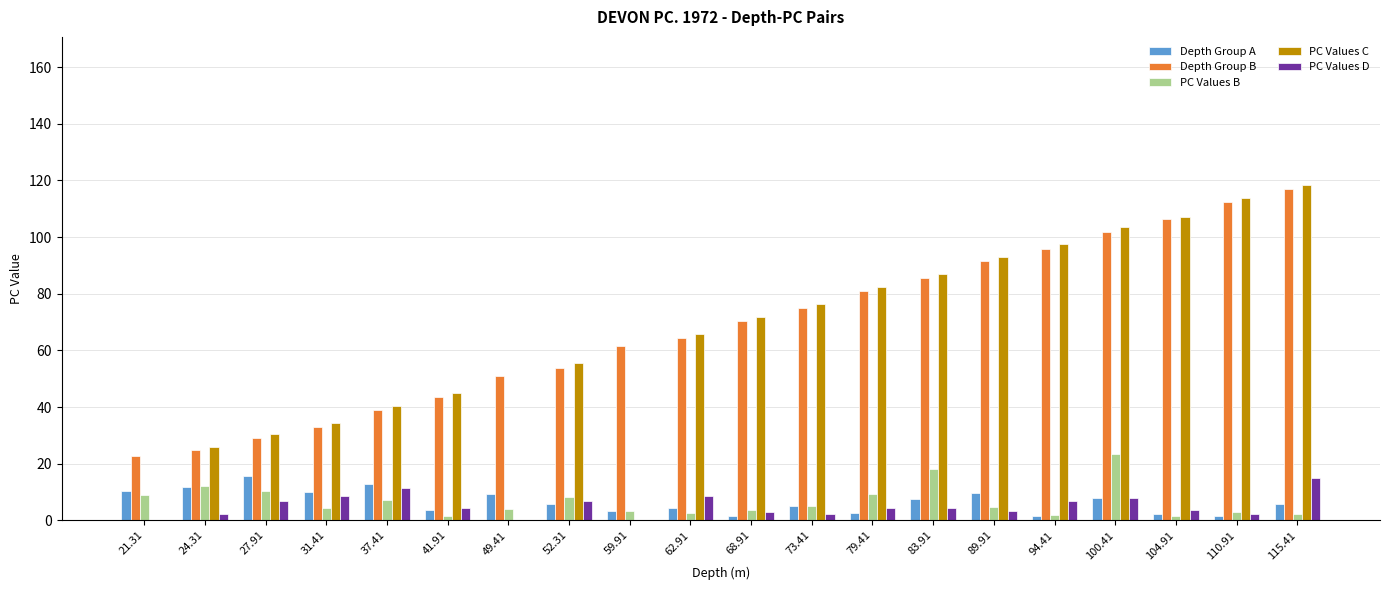

What is the spread (max minus min) of values at 59.91?

61.4